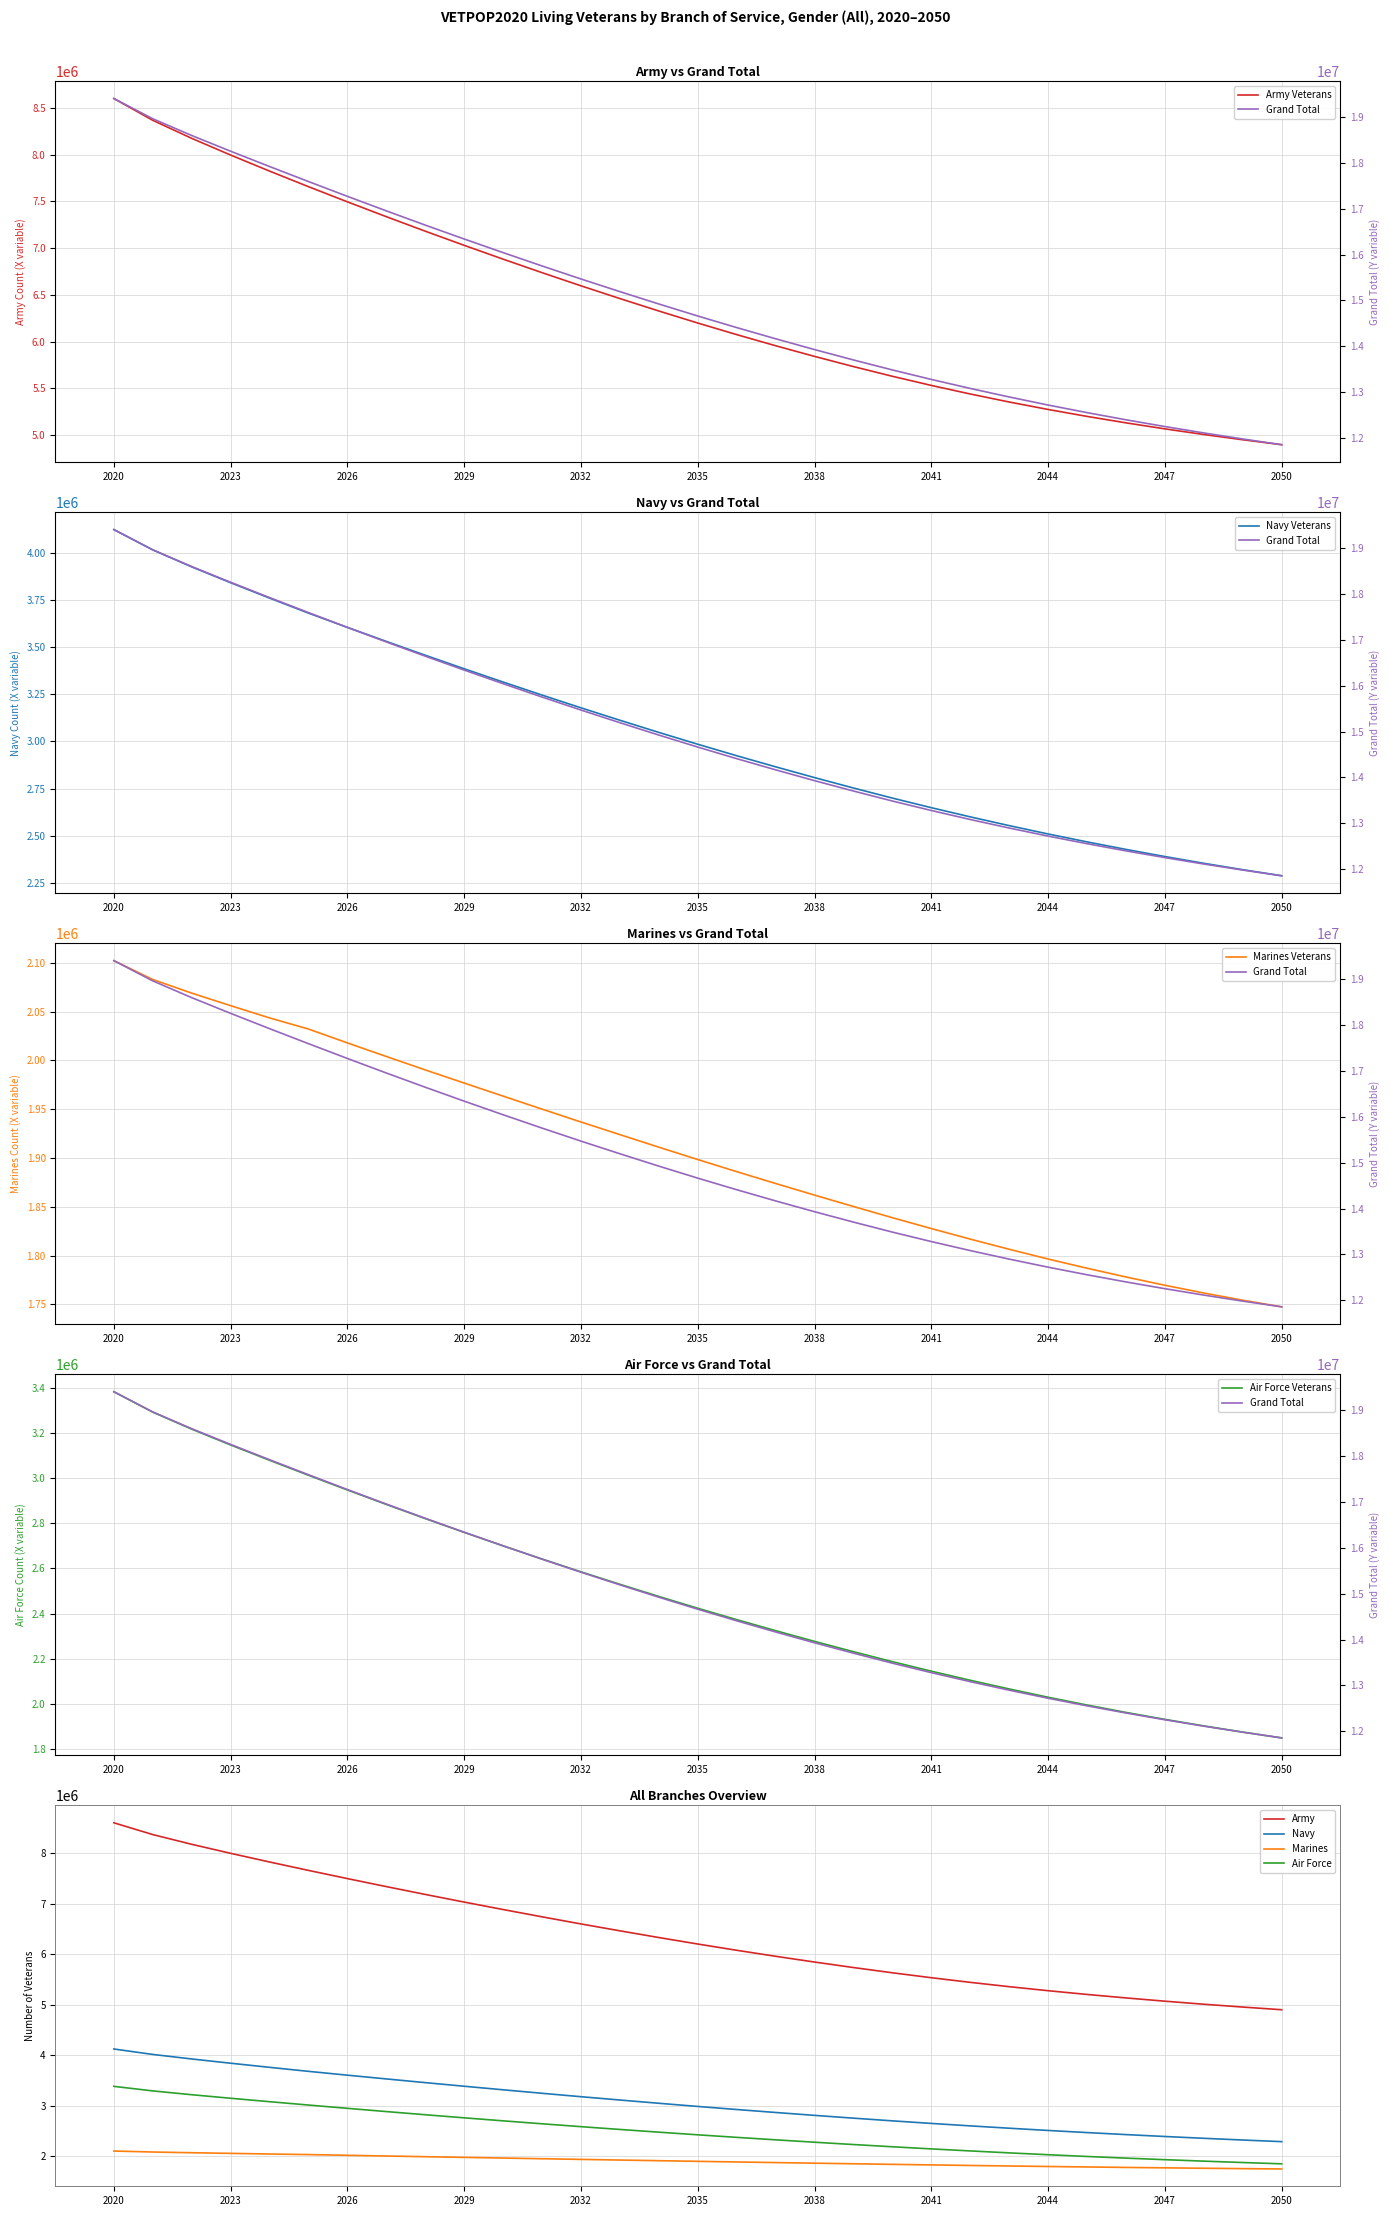

What is the spread (max minus min) of values at 2024?

15873387.5